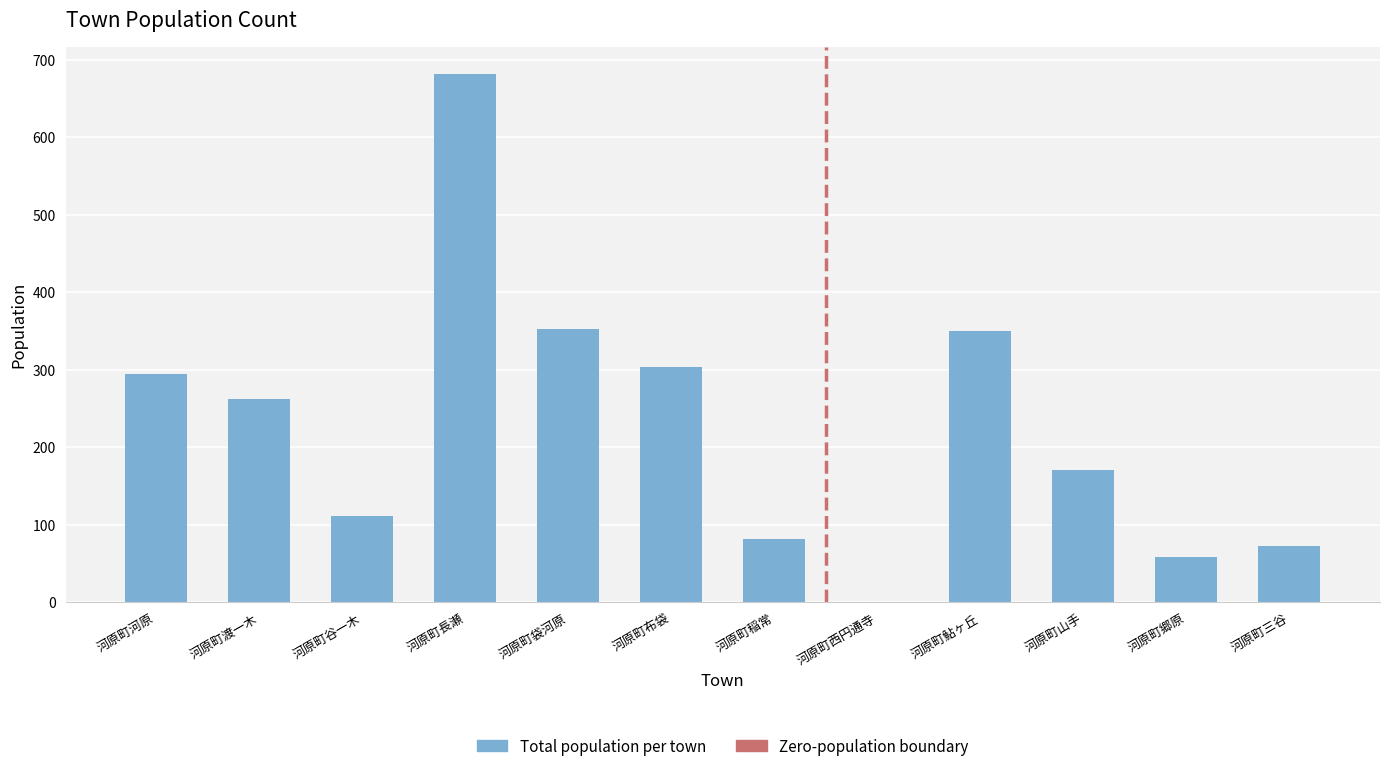

At which label does the data first exceed 262?

河原町河原